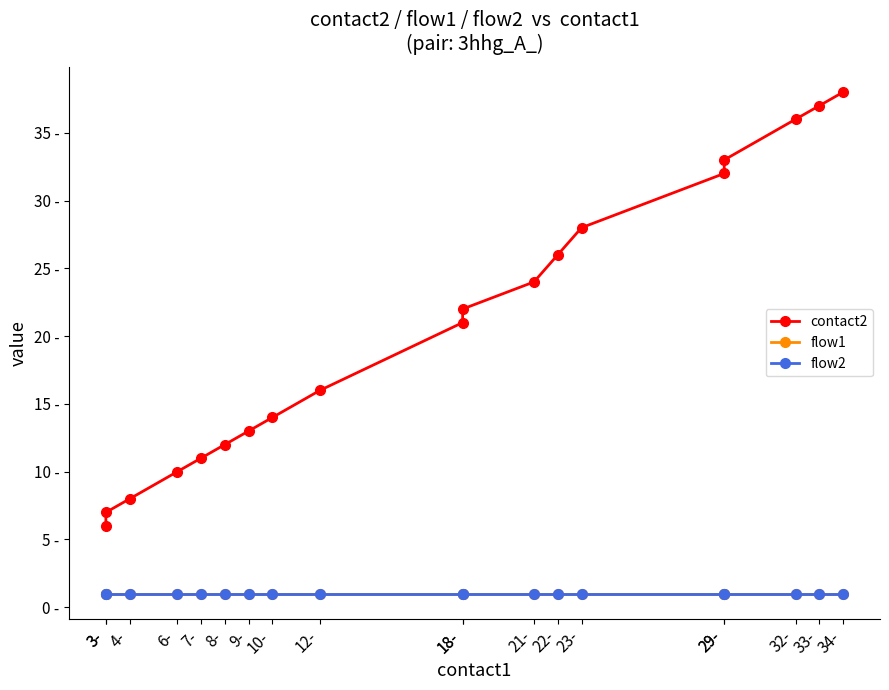

How many data points does each series have?

19